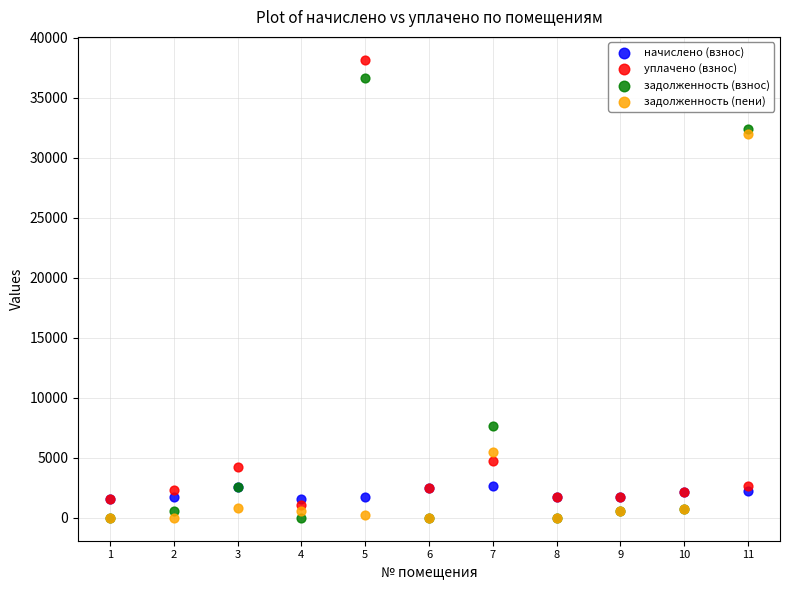

In the задолженность (взнос) series, what Y value is closest to 18314?

7625.0